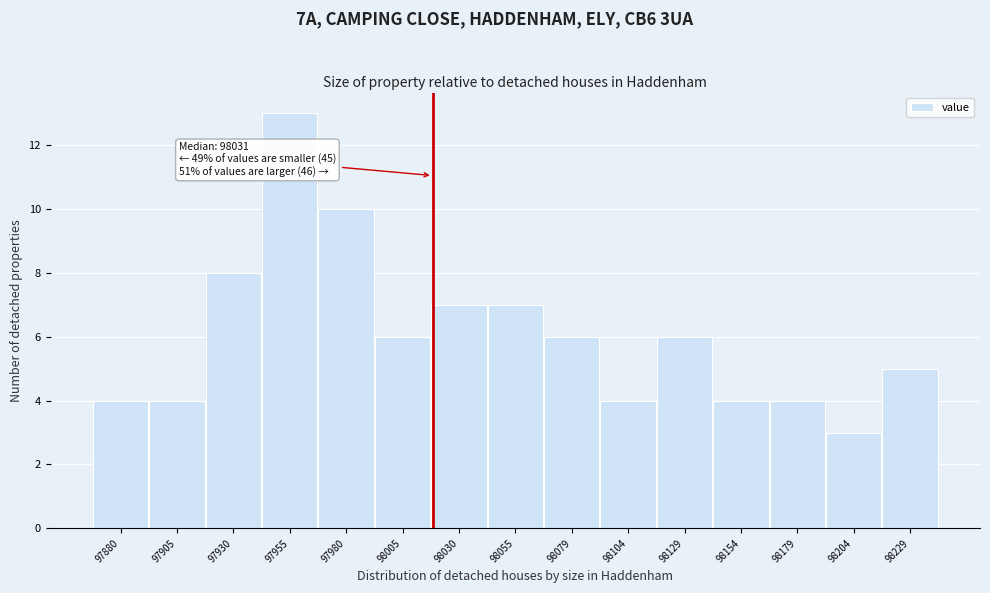

Reading left to right, list all the values displayed in this chart.

4	4	8	13	10	6	7	7	6	4	6	4	4	3	5